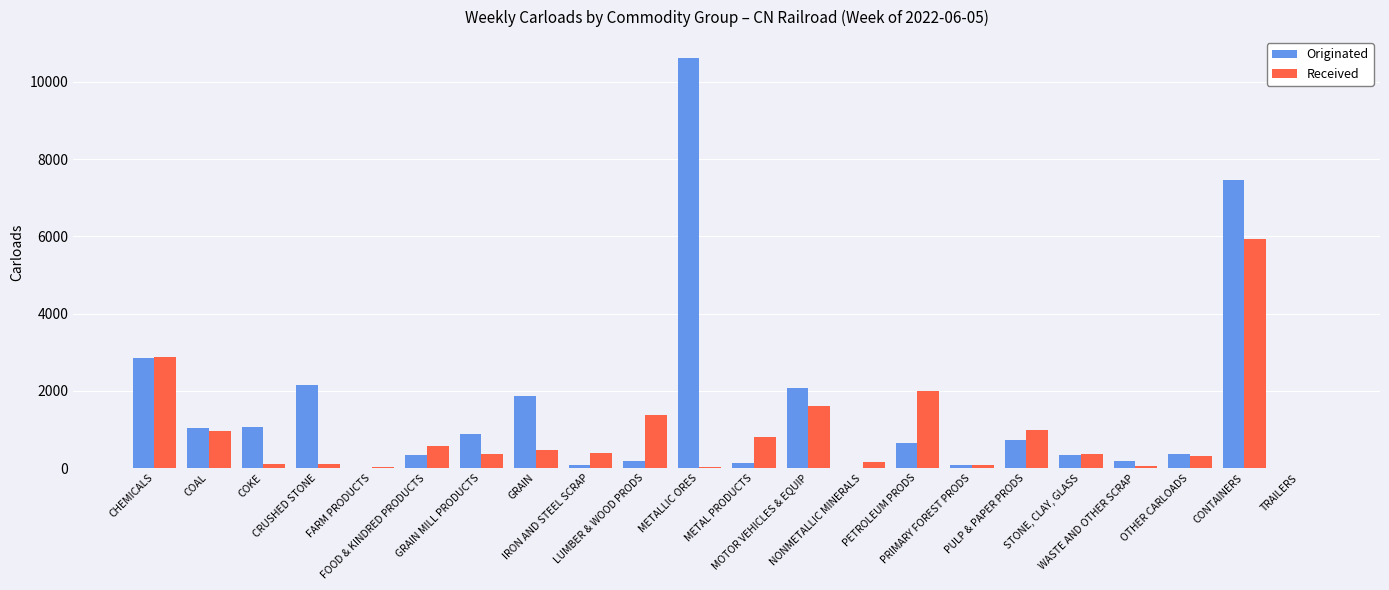

At which category does the chart reach its peak across all series?

METALLIC ORES